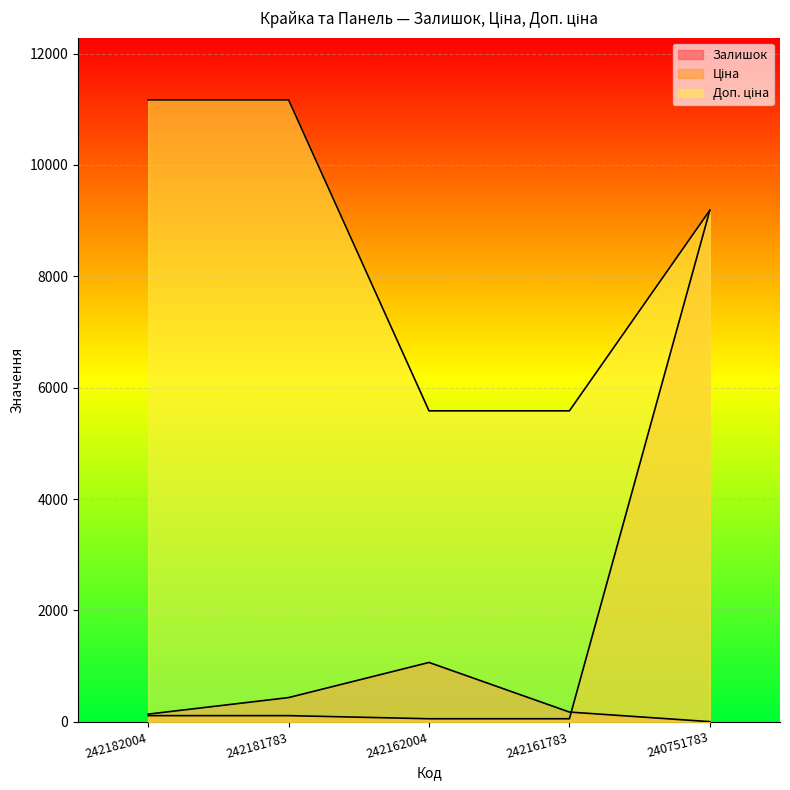

What is the value of the Залишок point at the 2nd from the left?

436.0